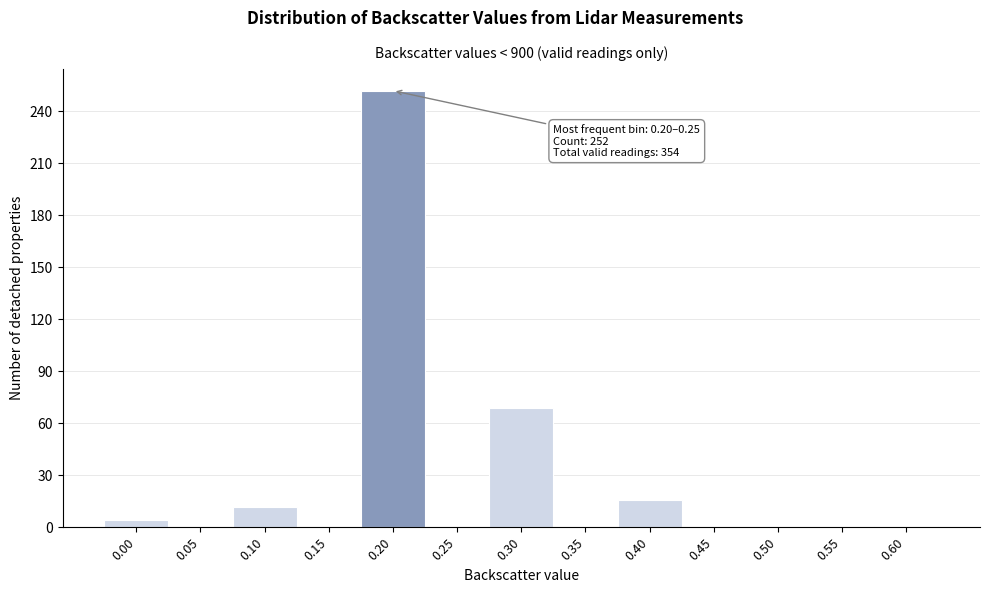

What is the maximum value shown in the chart?

252